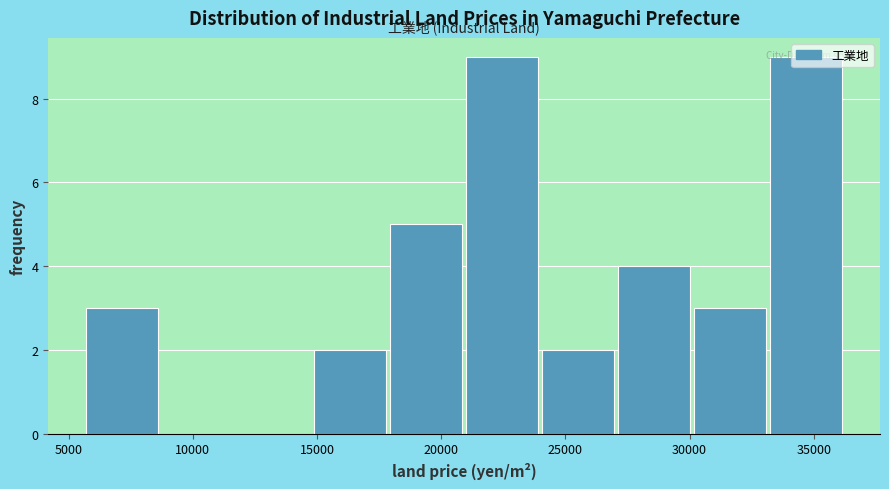

Reading left to right, transcribe this chart: for each bar, give the range it covers on the x-axis and its height. Neither the bar edges nor the heights are printed on the chart, so give them approximately, as read against the axes.

5500 to 9000: 3
9000 to 12000: 0
12000 to 15000: 0
15000 to 18000: 2
18000 to 21000: 5
21000 to 24000: 9
24000 to 27000: 2
27000 to 30000: 4
30000 to 33000: 3
33000 to 36500: 9